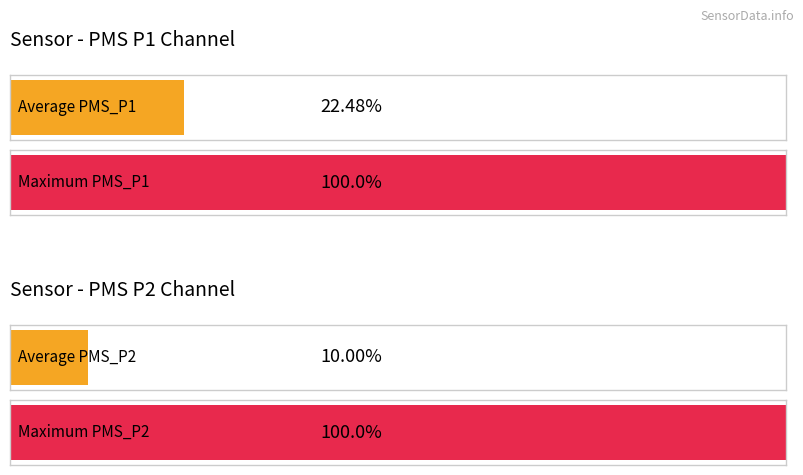

What are all the series names shown in the legend?

PMS_P1, PMS_P2